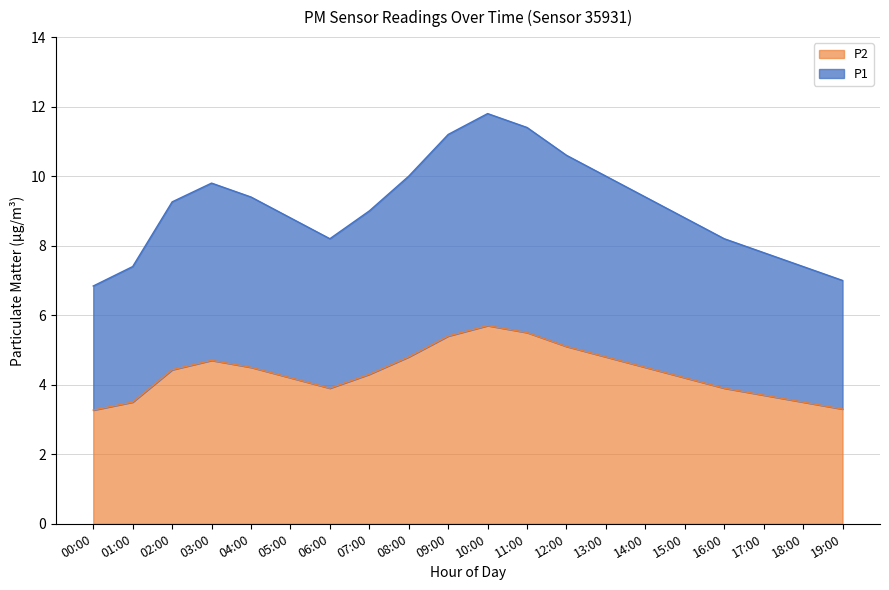

At how many categories does at least one series exceed 7?

18